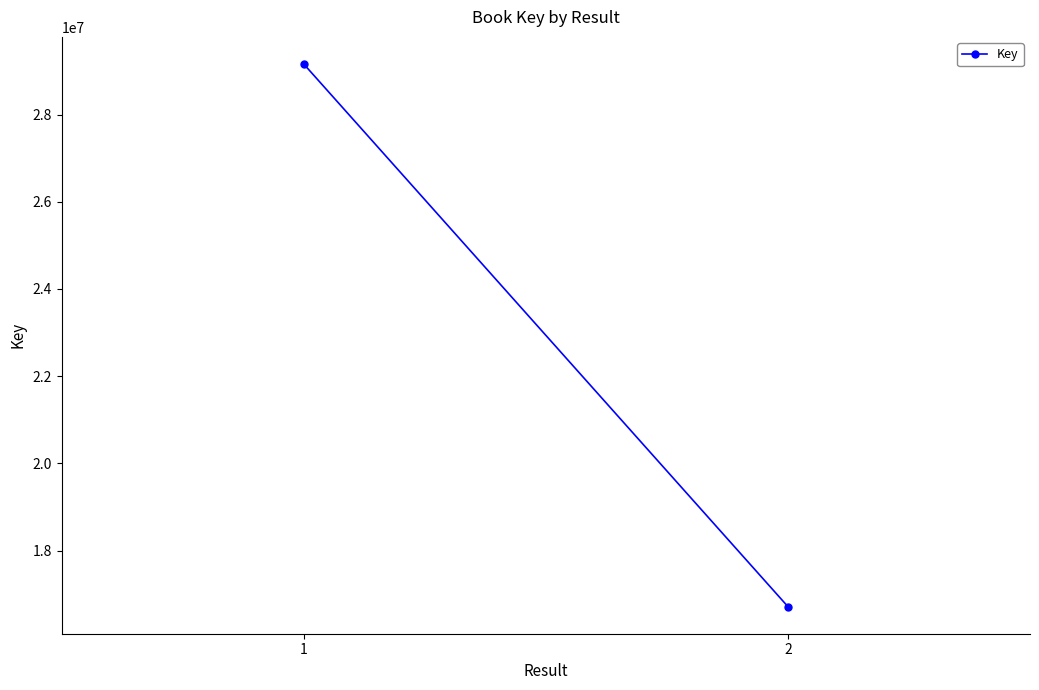

How many lines are shown in the chart?

1